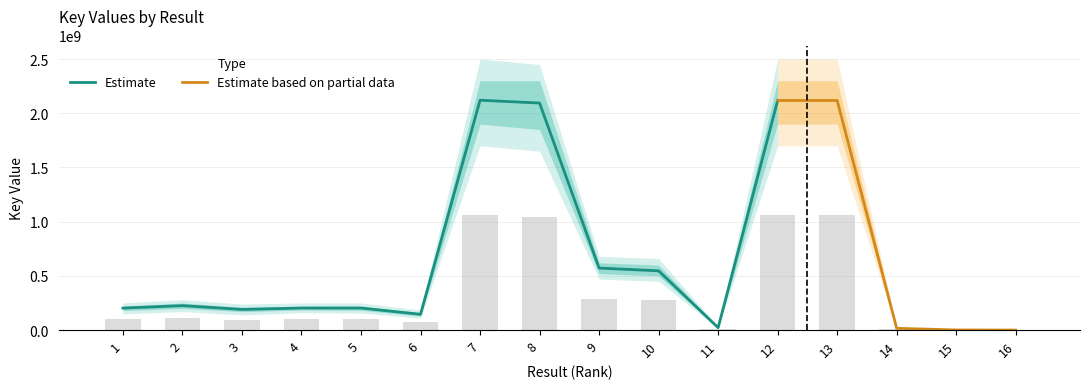

At which category does the chart reach its minimum across all series?

16